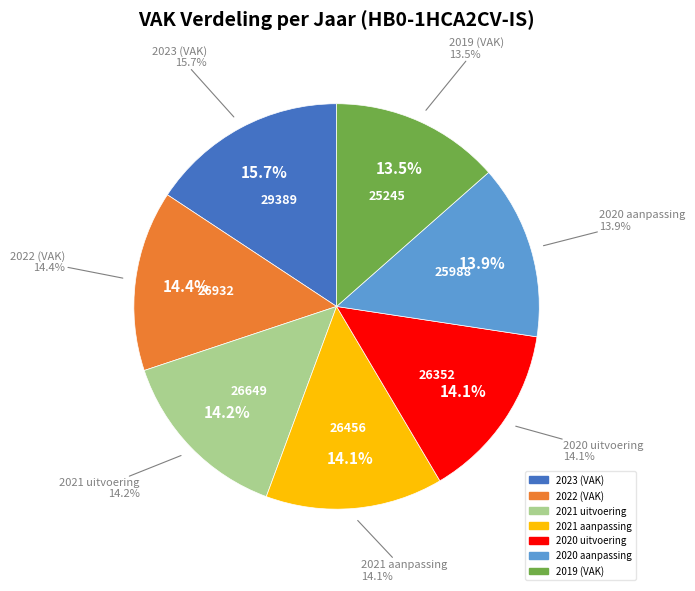

What is the change in value from 2021 uitvoering to 2020 aanpassing?

-661